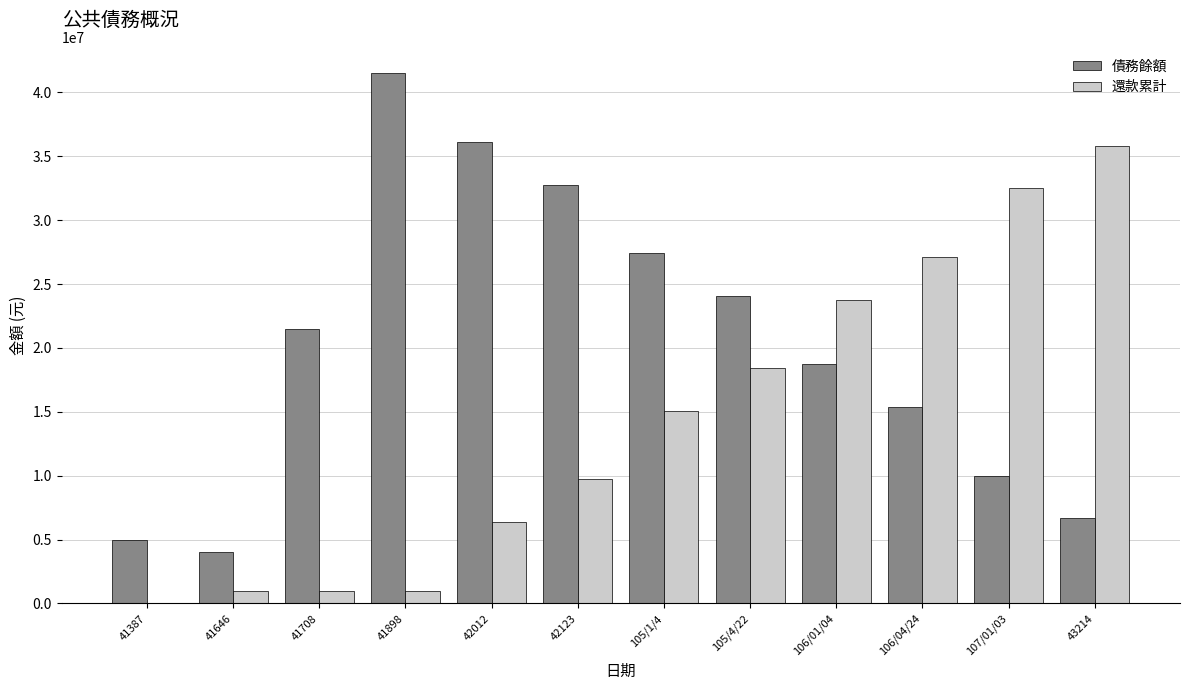

Which series has the largest range (max minus min)?

債務餘額